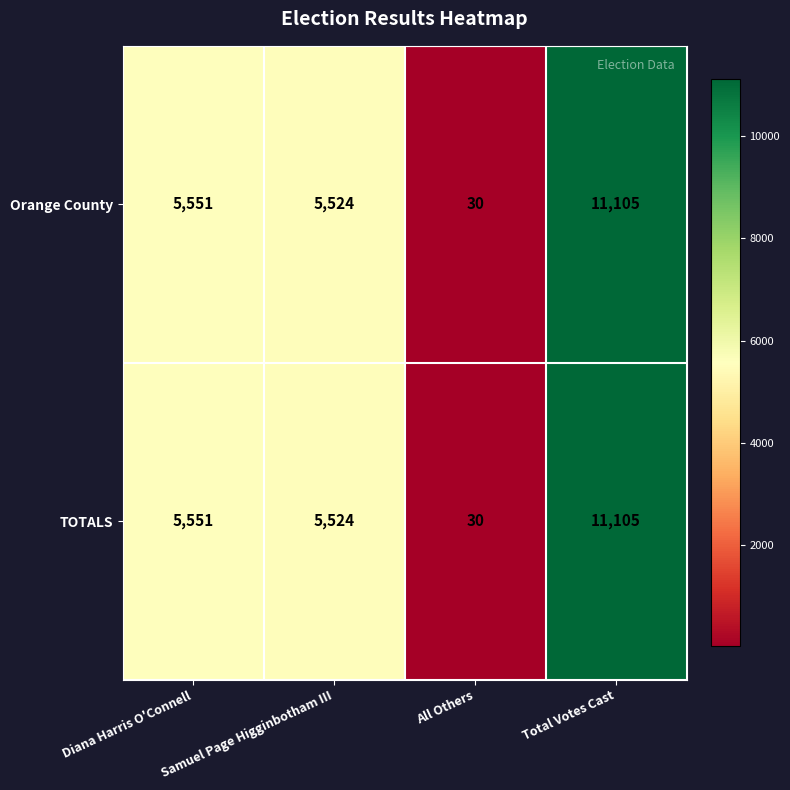

How many data points does each series have?

4